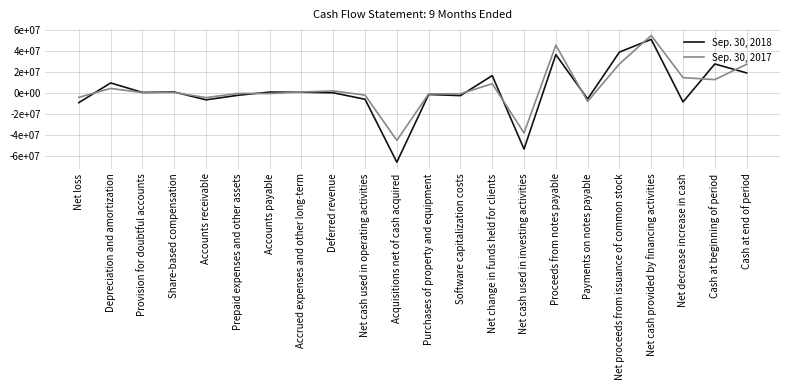

Is it true that Sep. 30, 2018 equals 18798896 at Net proceeds from issuance of common stock?

False